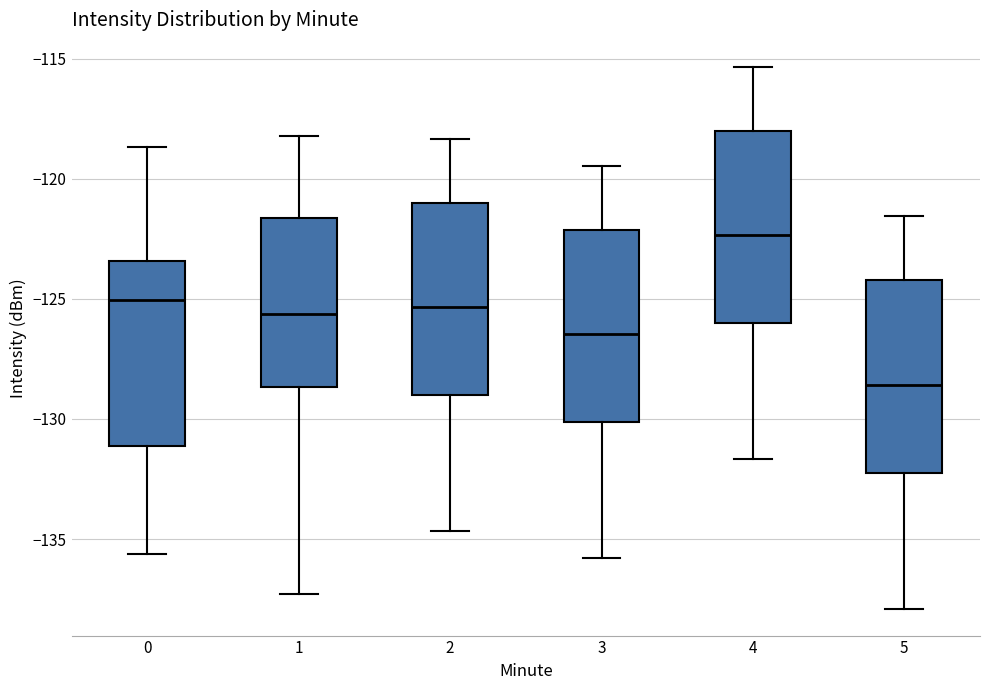

Which box has the highest median line?

4